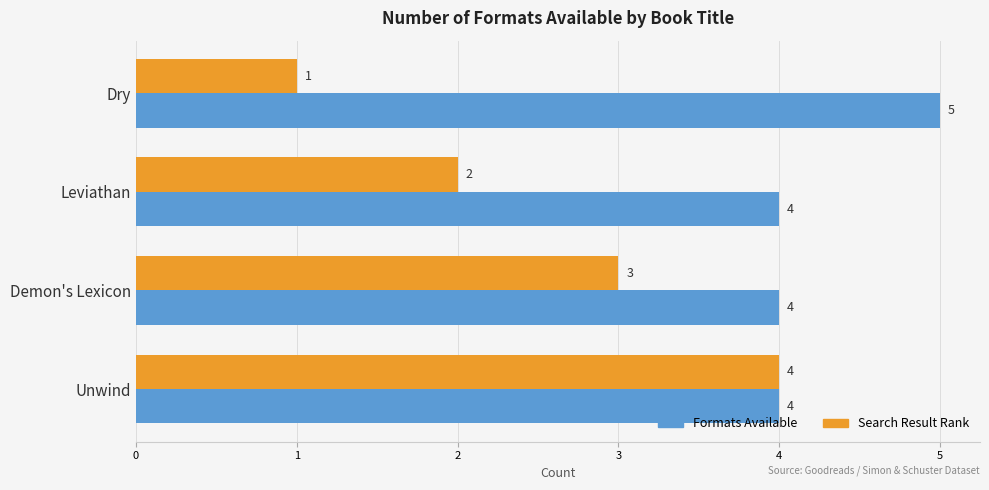

How many distinct data groups are displayed?

2